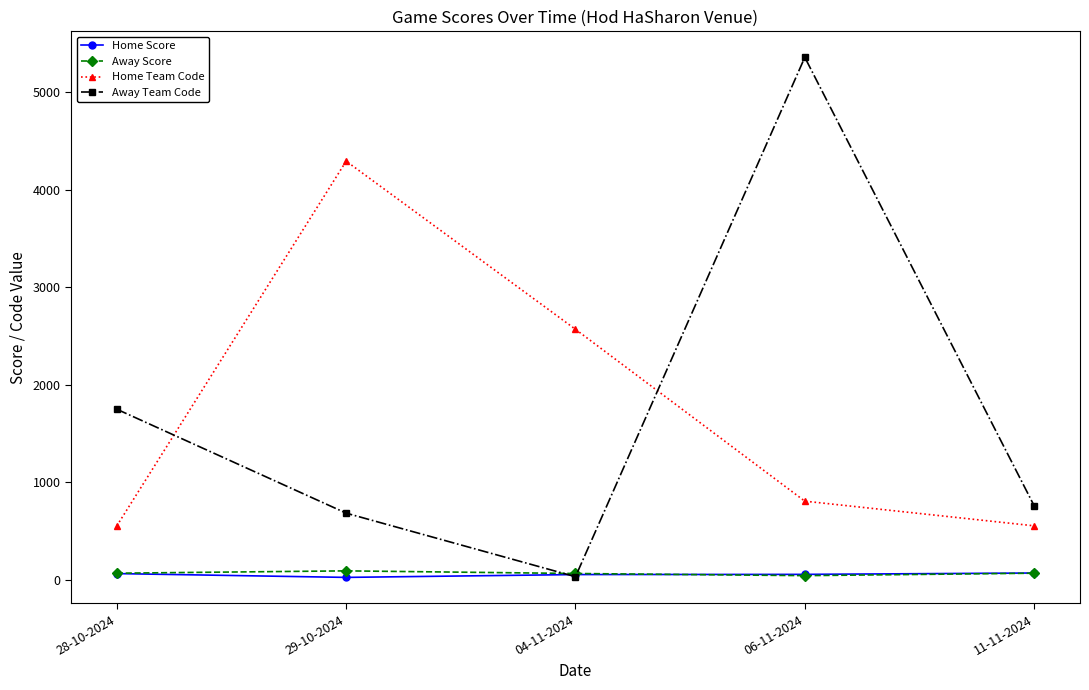

What is the label of the 3rd point from the right?

04-11-2024